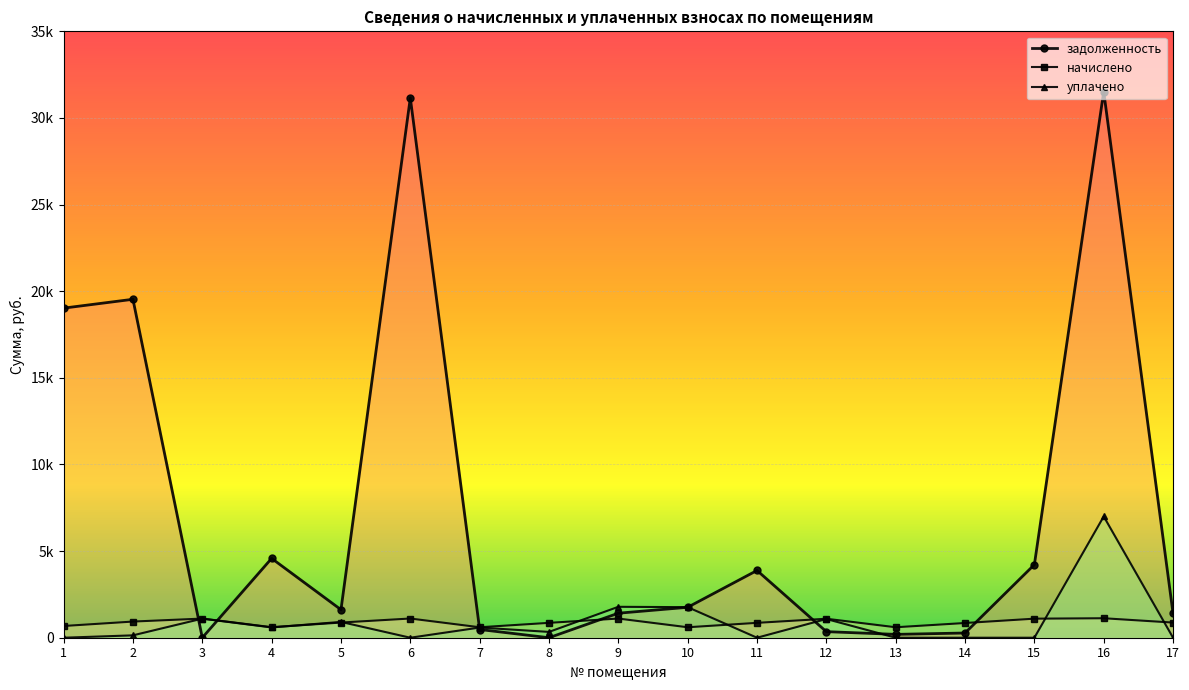

Reading right to left, transcribe all the data shown in this chart.

задолженность: 1400.0	31519.8	4219.0	271.5	193.1	350.7	3881.8	1756.2	1414.8	0.0	474.4	31157.6	1618.3	4578.8	0.0	19534.2	19024.1
начислено: 873.8	1124.2	1099.3	848.9	603.8	1095.8	857.8	603.8	1106.5	857.8	603.8	1108.2	875.6	607.4	1104.7	932.4	676.6
уплачено: 0.0	7000.0	0.0	0.0	0.0	1079.0	0.0	1764.0	1784.2	335.0	587.0	0.0	912.3	594.0	1101.0	137.0	0.0